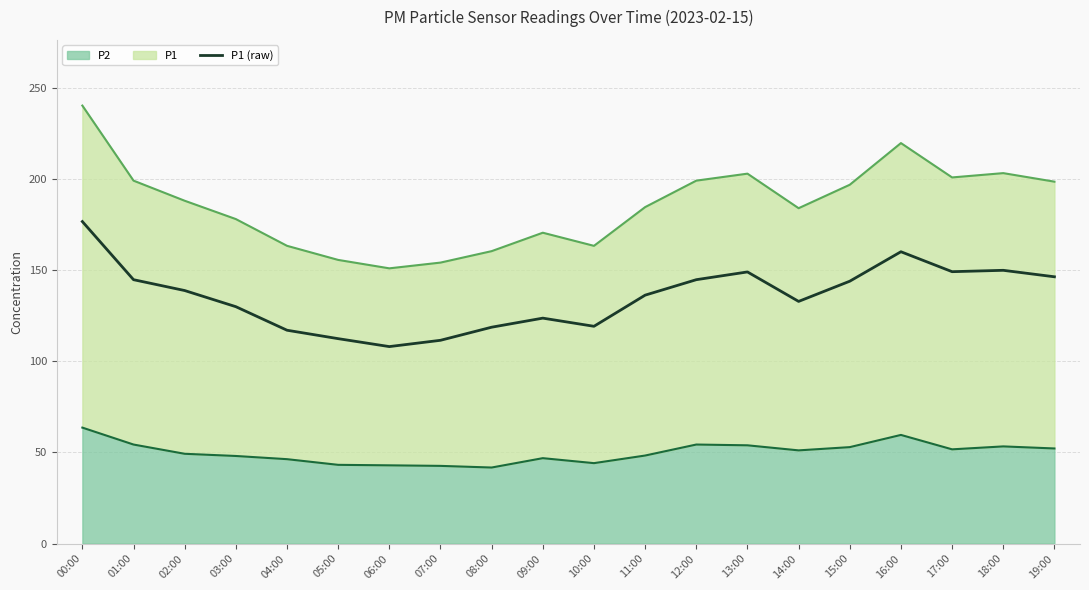

Rank the categories by value from lowest to highest.

06:00, 07:00, 05:00, 04:00, 08:00, 10:00, 09:00, 03:00, 14:00, 11:00, 02:00, 15:00, 01:00, 12:00, 19:00, 13:00, 17:00, 18:00, 16:00, 00:00